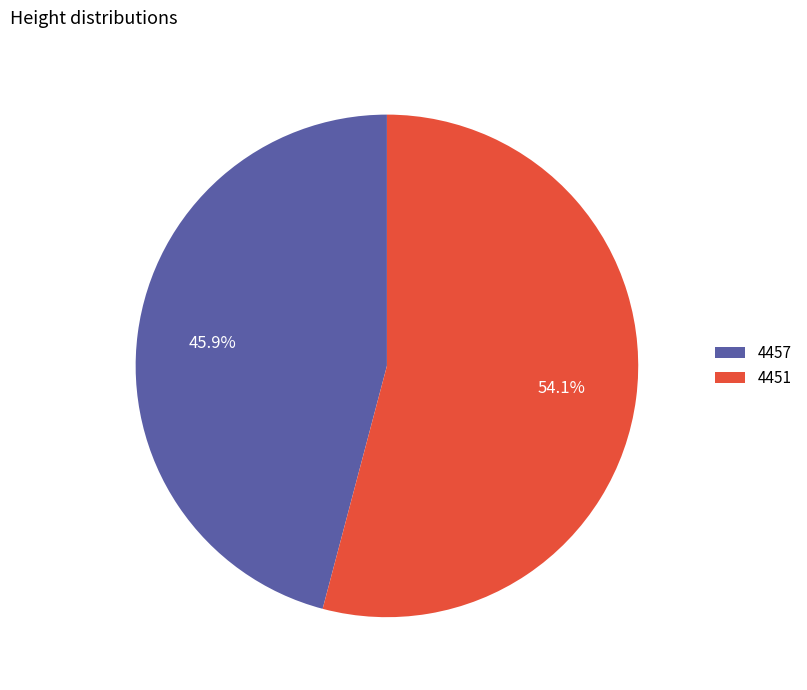

Which slice represents more than half of the pie?

4451